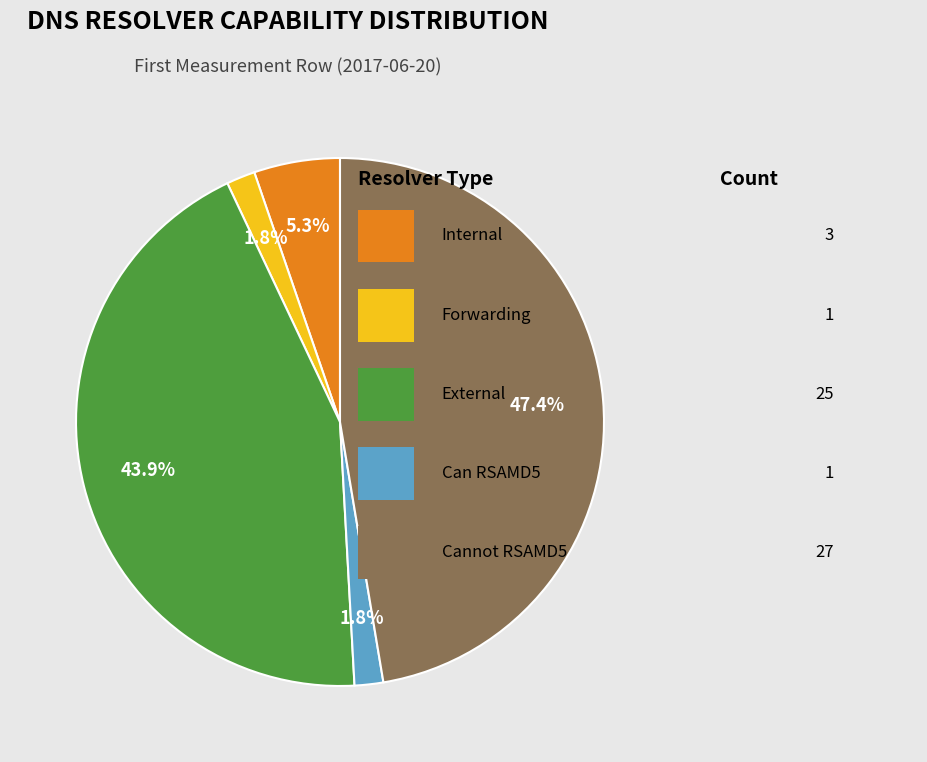

Is there a majority slice in this chart?

No